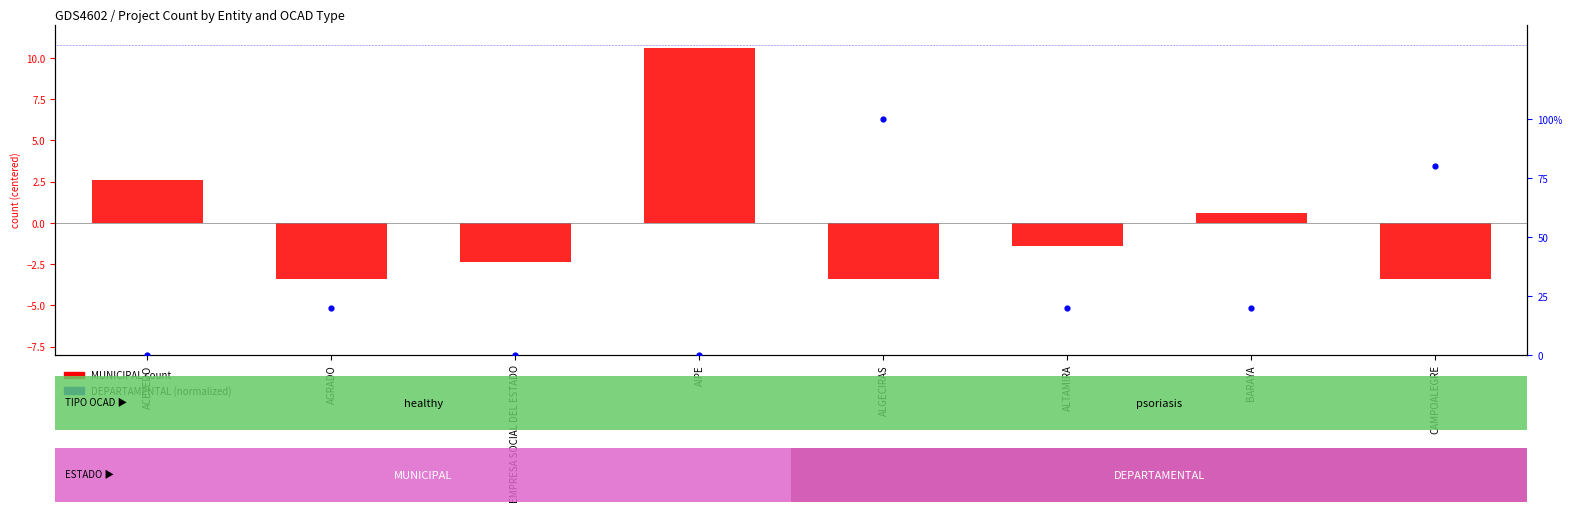

Count the number of categories in the chart.

8